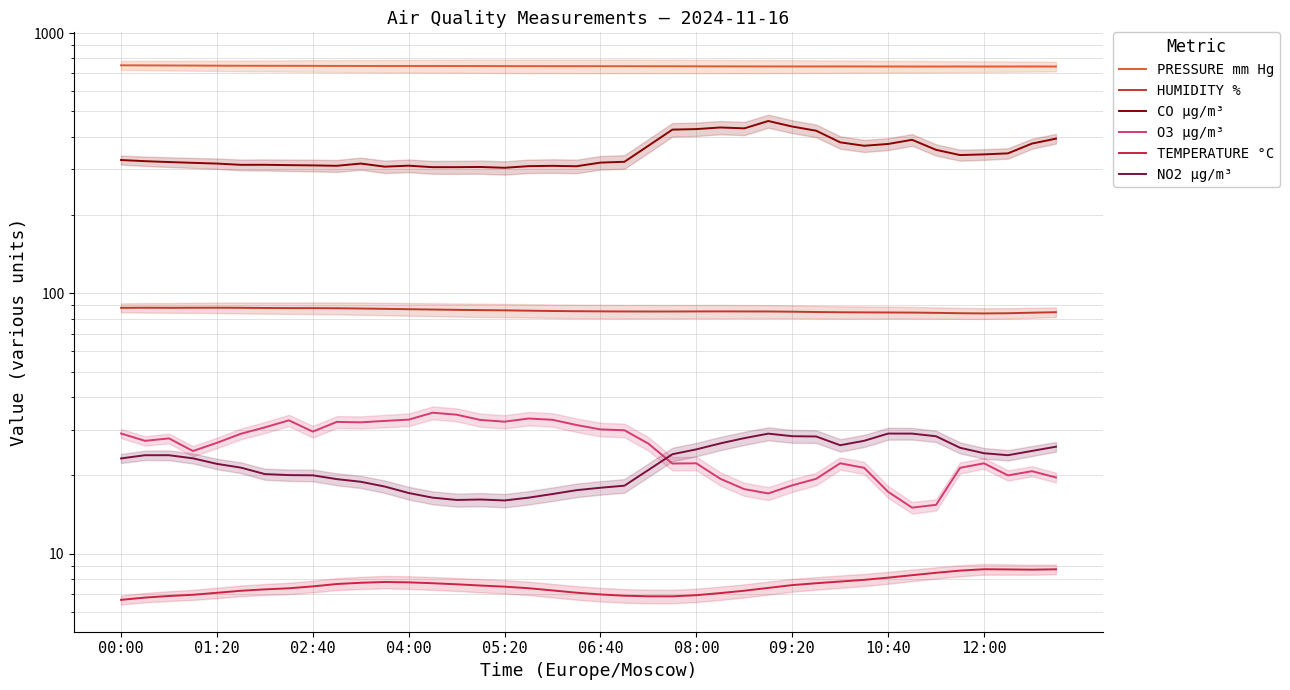

Which category has the lowest value across all series?

00:00